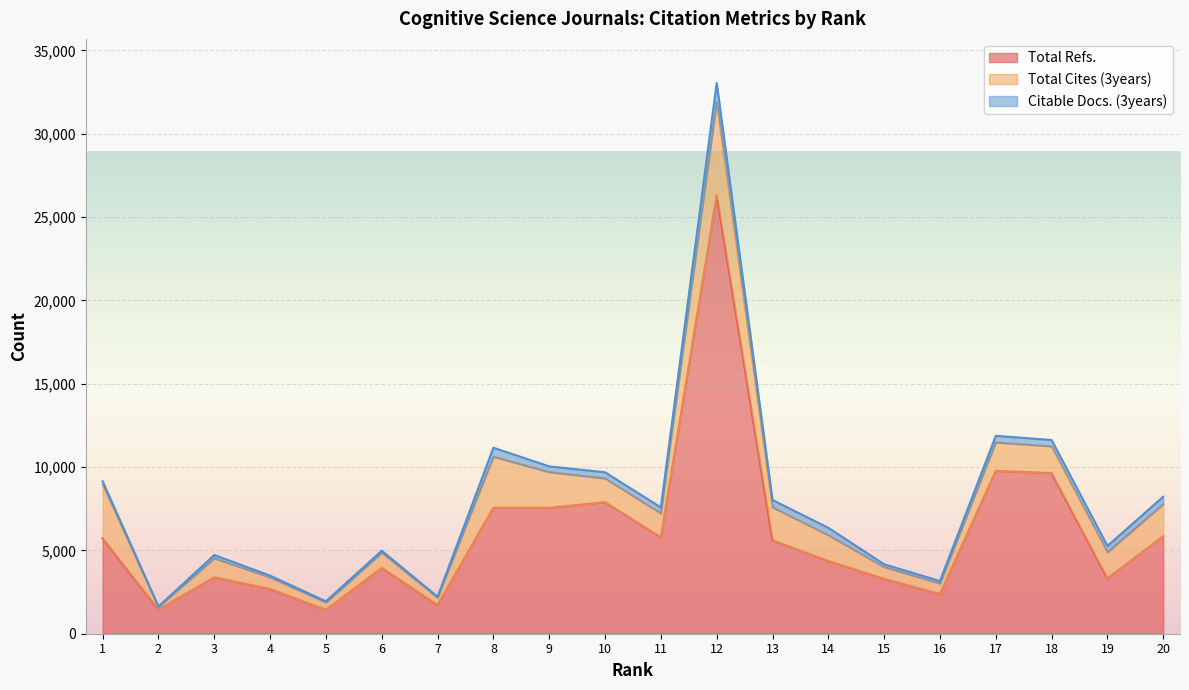

How many data points in Total Cites (3years) are less than 1543?

10